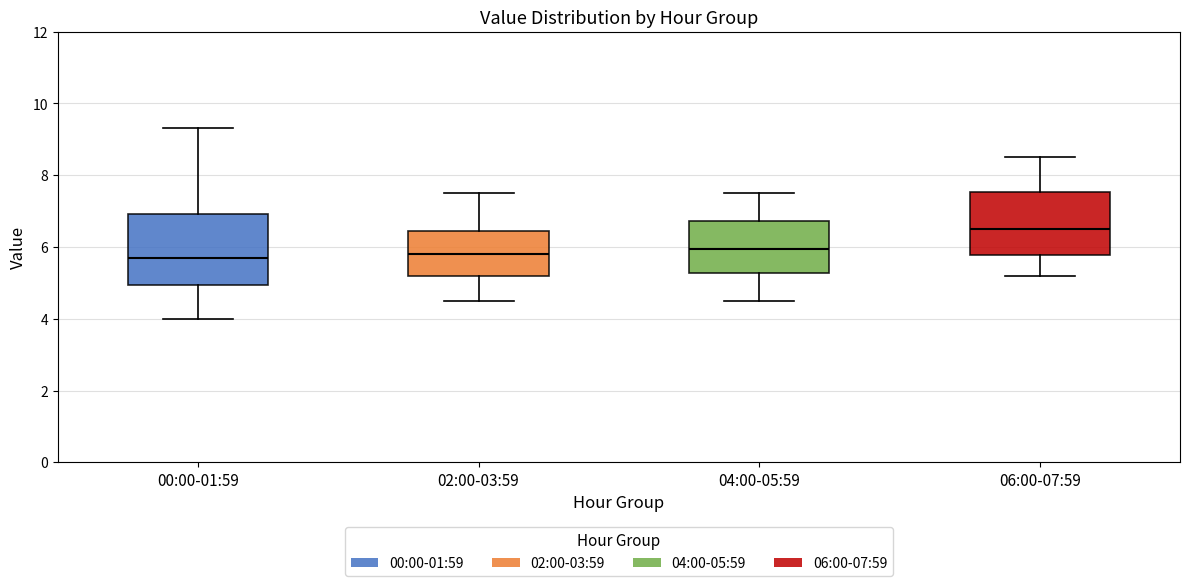

Where is the upper edge of the box for 04:00-05:59 on the y-axis? The values are not printed on the chart, so give them approximately, as read against the axis.

6.8